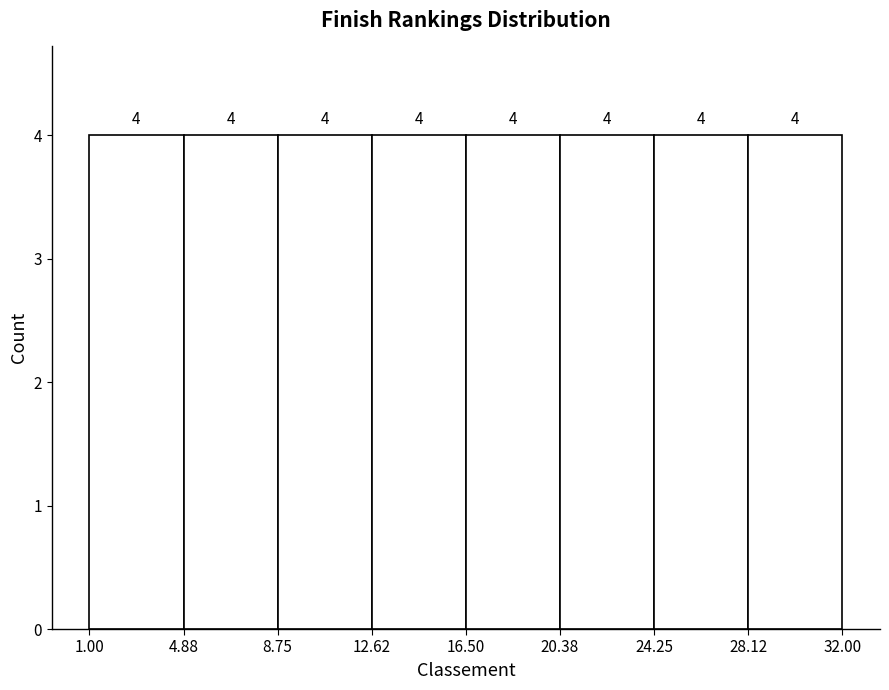

Reading left to right, list every bar in this chart as the range it spans on the x-axis followed by its height.

1.00 to 4.88: 4
4.88 to 8.75: 4
8.75 to 12.62: 4
12.62 to 16.50: 4
16.50 to 20.38: 4
20.38 to 24.25: 4
24.25 to 28.12: 4
28.12 to 32.00: 4